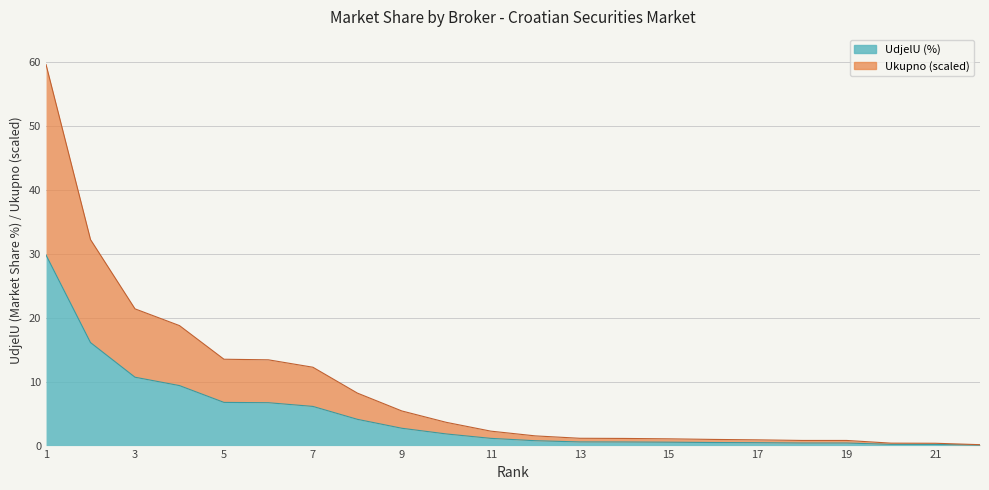

What is the value of the UdjelU point at the 21st from the left?

0.2